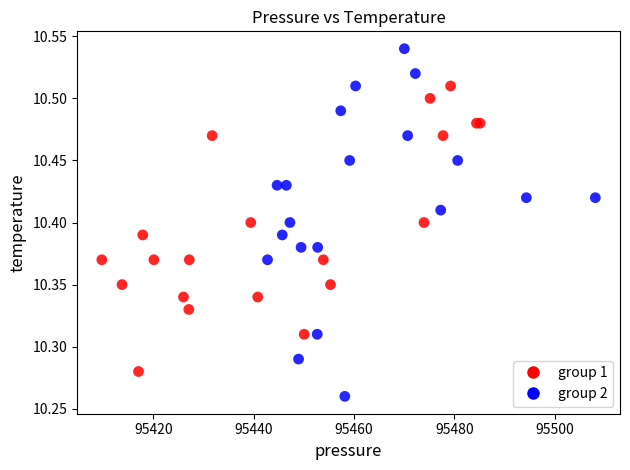

Which series contains the lowest Y value?

group 2